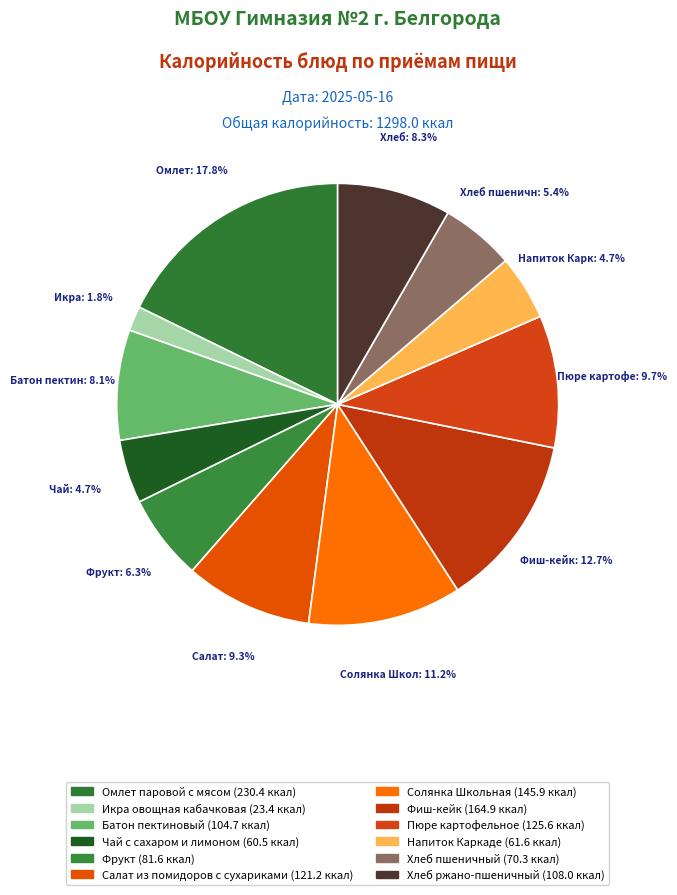

Between Напиток Каркаде and Фиш-кейк, which is larger?

Фиш-кейк